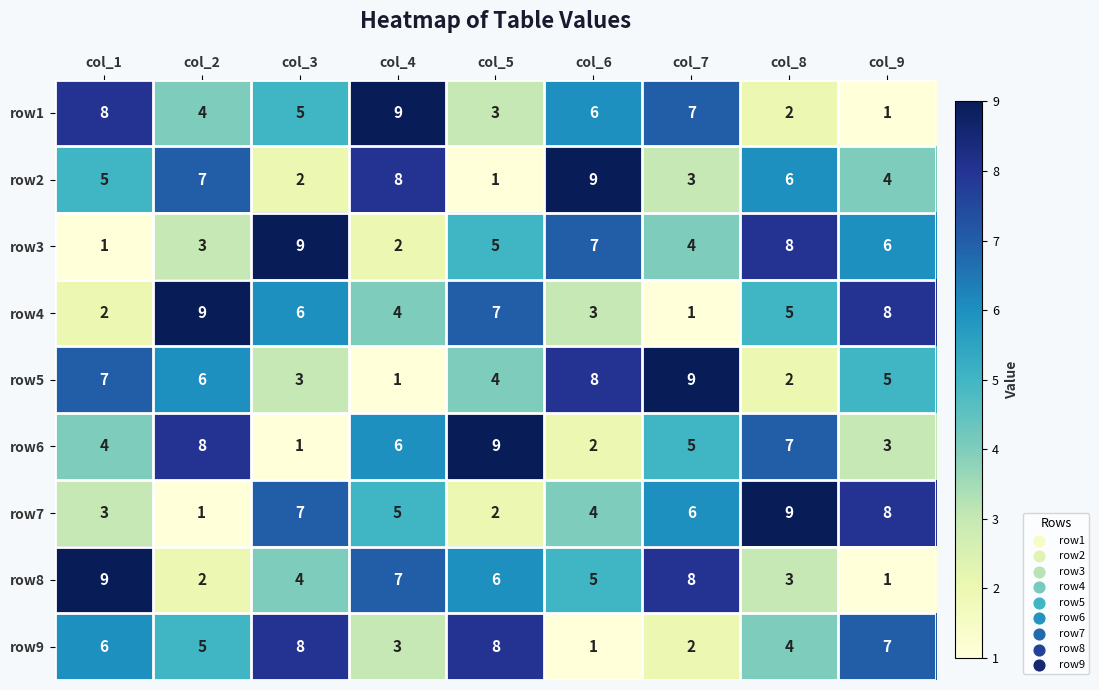

True or false: row2 has a value of 11 at col_4.

False